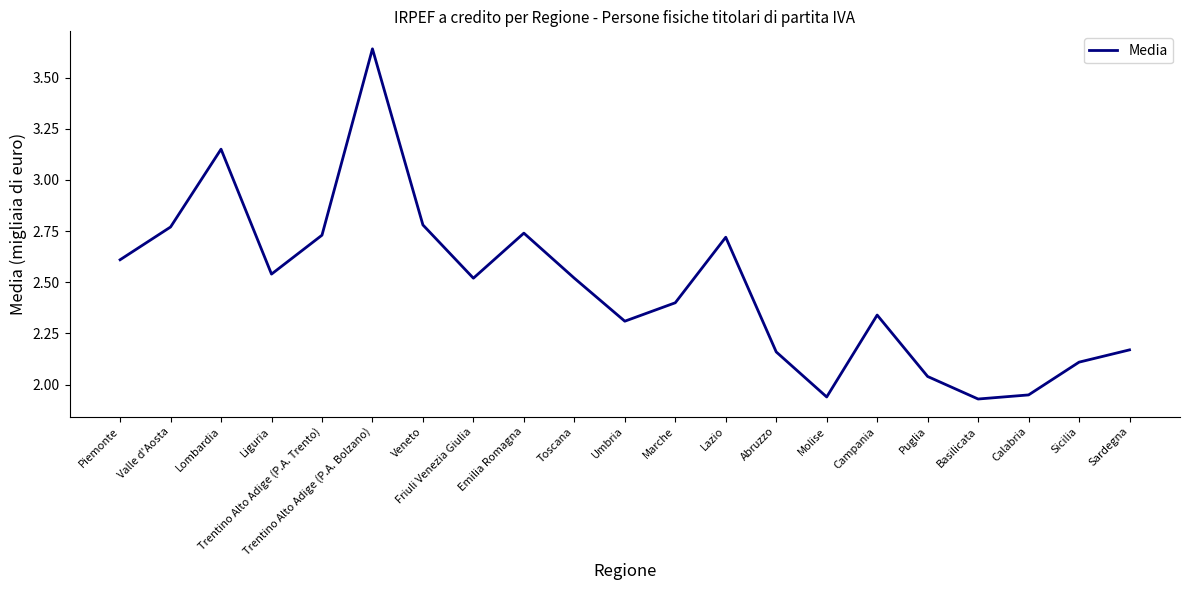

Count the number of values greater than 2.

18